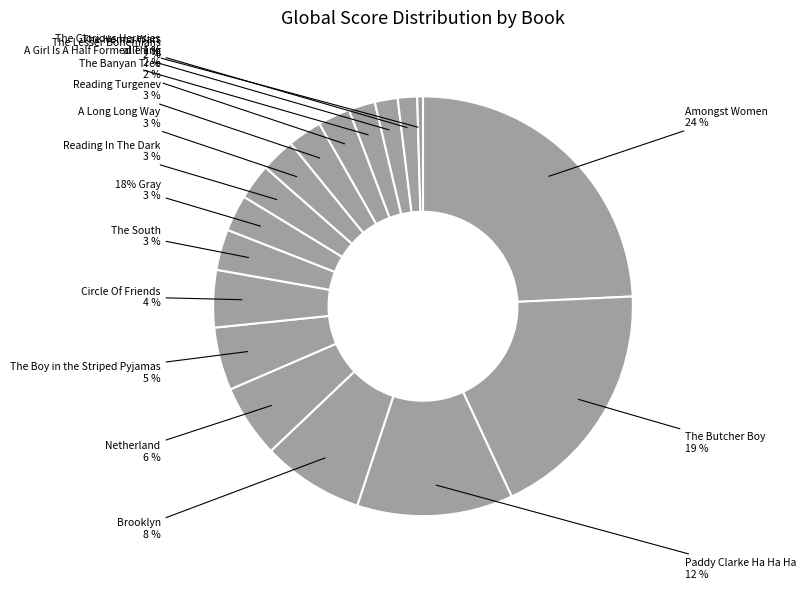

Is Reading In The Dark the majority of the pie?

No